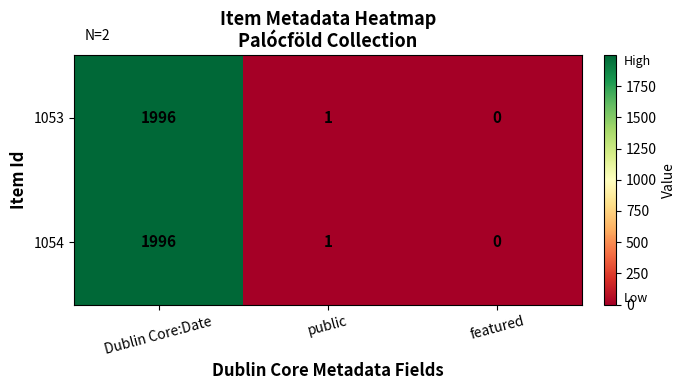

What is the difference between the maximum and minimum values in the 1054 series?

1996